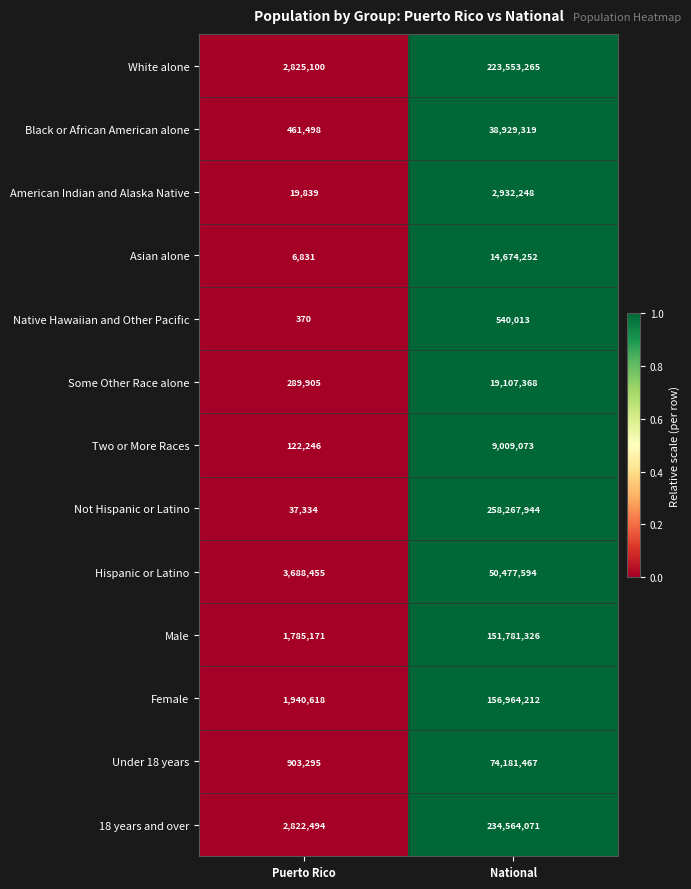

What is the difference between the Two or More Races values at Puerto Rico and National?

8886827